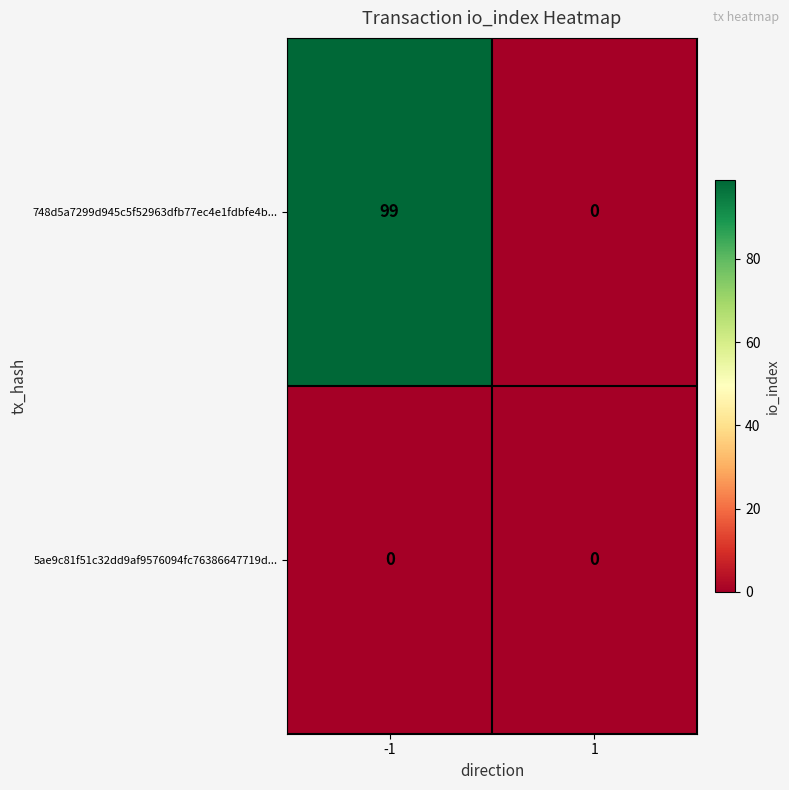

How many series are shown in this chart?

2